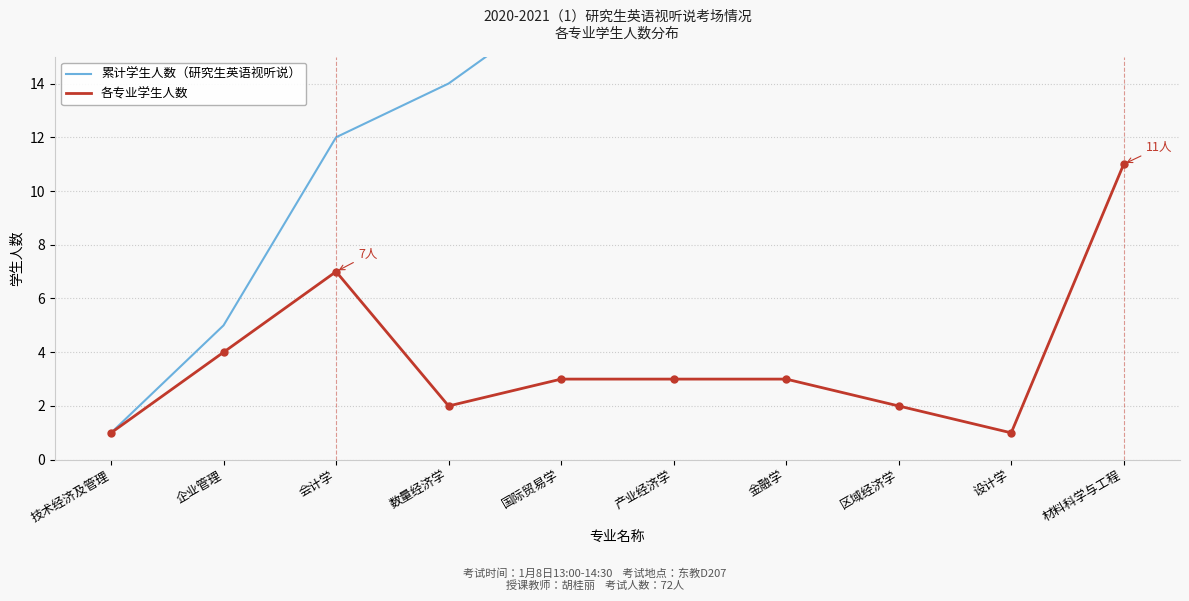

The 累计学生人数（研究生英语视听说） series shows 21 at 材料科学与工程. True or false?

False